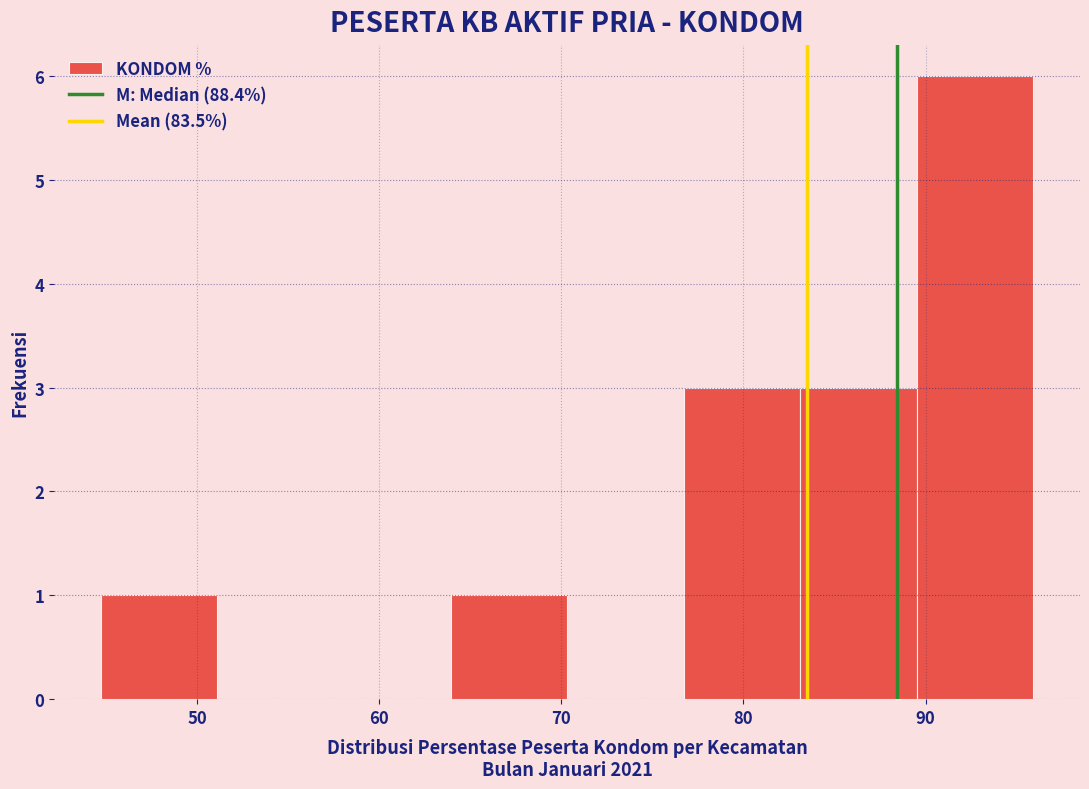

Reading left to right, transcribe this chart: for each bar, give the range it covers on the x-axis and its height. Neither the bar edges nor the heights are printed on the chart, so give them approximately, as read against the axes.

45 to 51: 1
51 to 58: 0
58 to 64: 0
64 to 70: 1
70 to 77: 0
77 to 83: 3
83 to 90: 3
90 to 96: 6